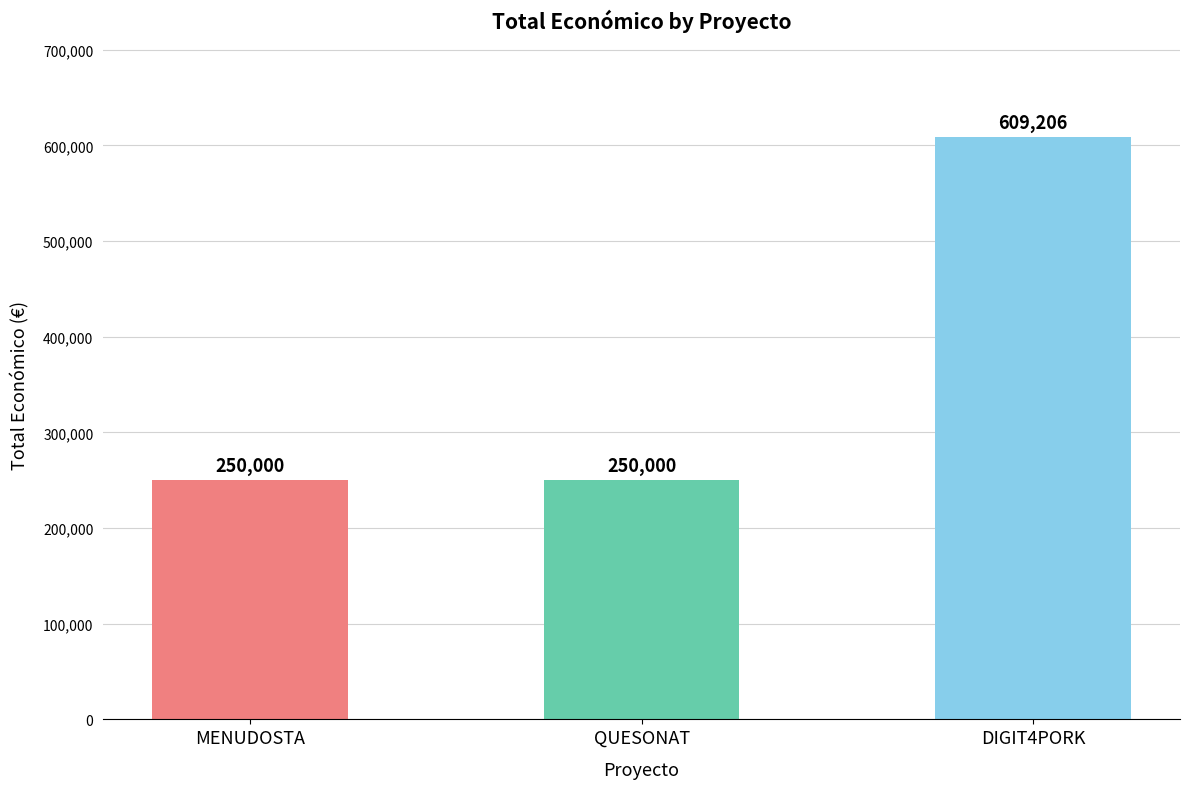

What is the change in value from QUESONAT to DIGIT4PORK?

+359206